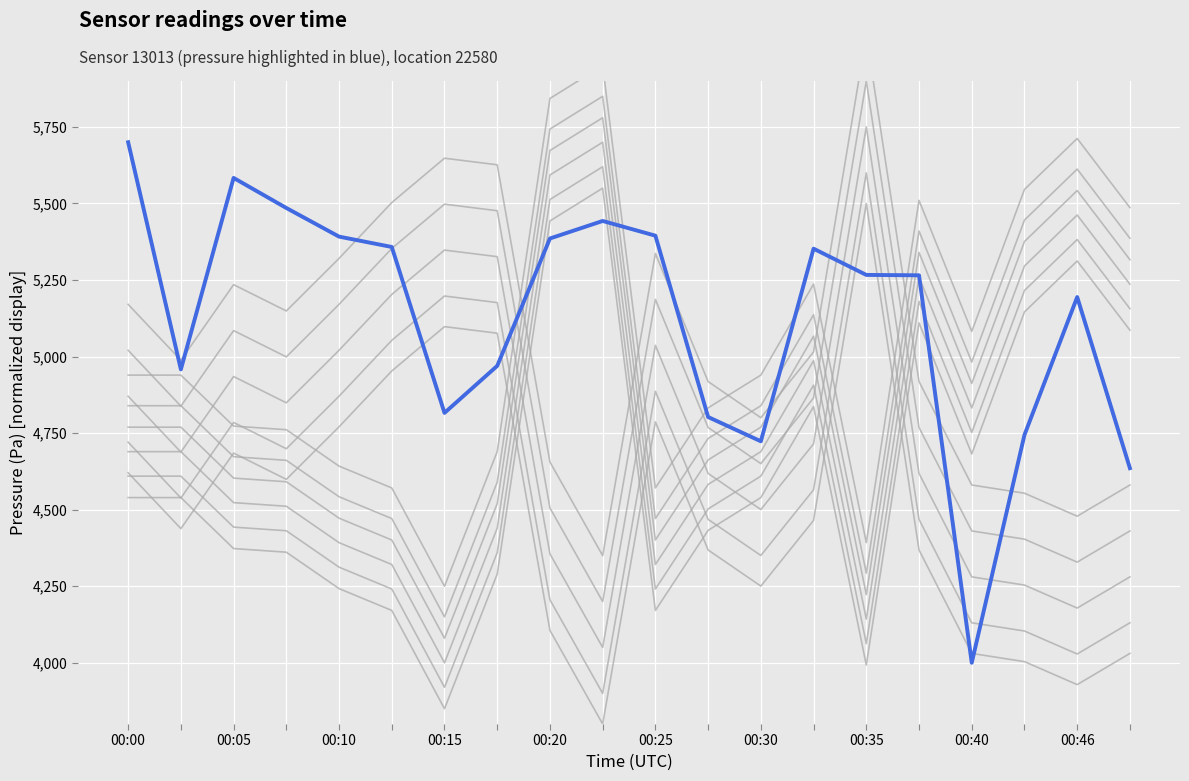

At which category does pressure reach its first local peak?

00:10